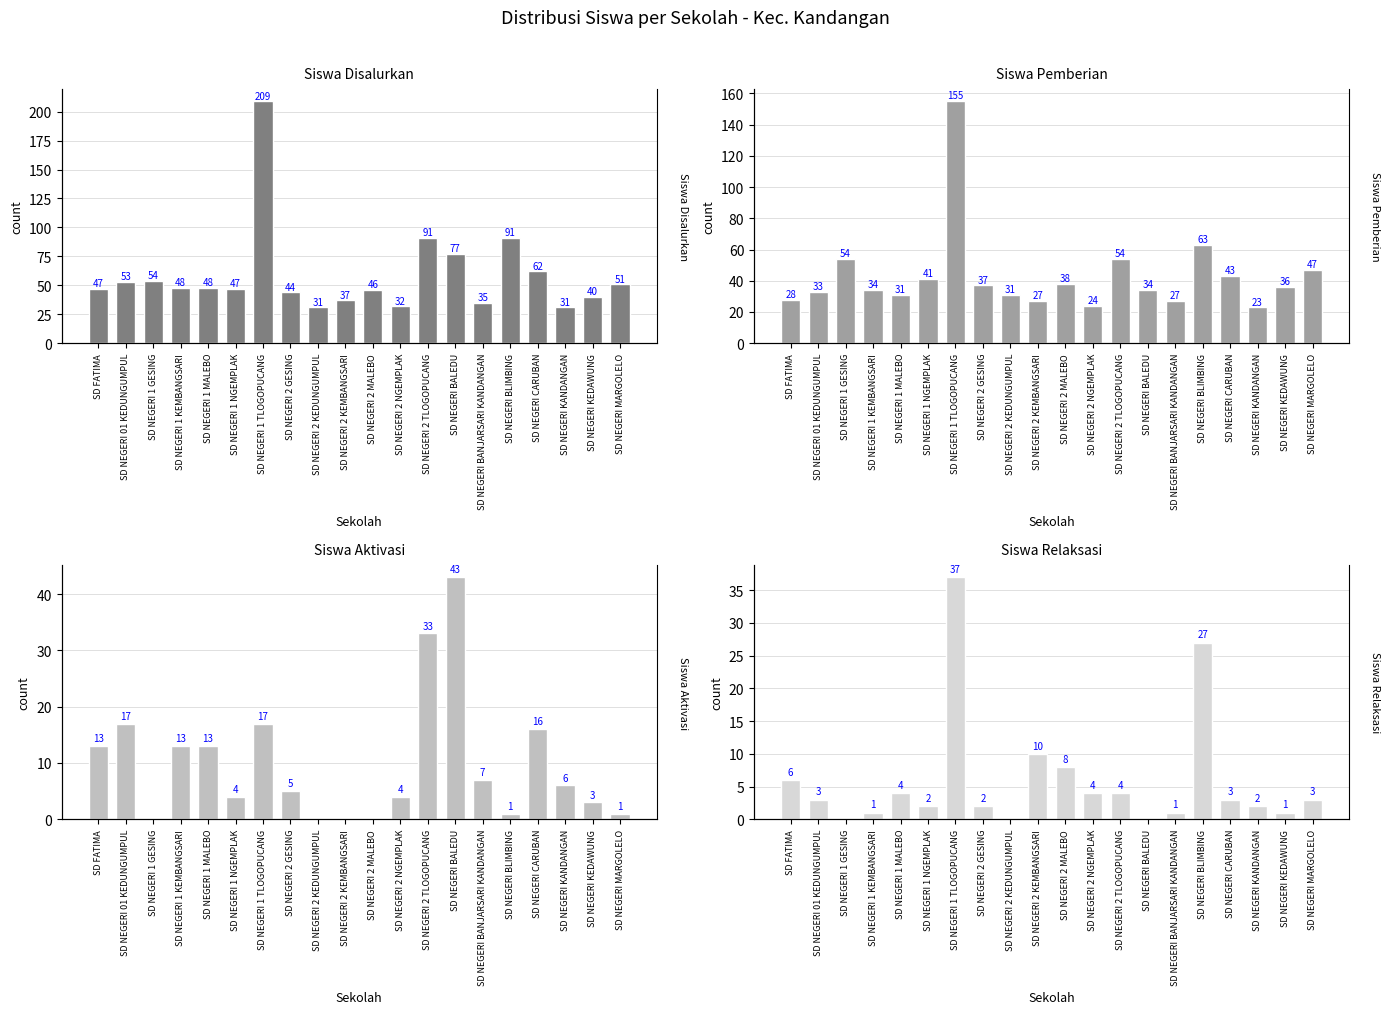

Reading left to right, list all the values displayed in this chart.

Siswa Disalurkan: 47	53	54	48	48	47	209	44	31	37	46	32	91	77	35	91	62	31	40	51
Siswa Pemberian: 28	33	54	34	31	41	155	37	31	27	38	24	54	34	27	63	43	23	36	47
Siswa Aktivasi: 13	17	0	13	13	4	17	5	0	0	0	4	33	43	7	1	16	6	3	1
Siswa Relaksasi: 6	3	0	1	4	2	37	2	0	10	8	4	4	0	1	27	3	2	1	3